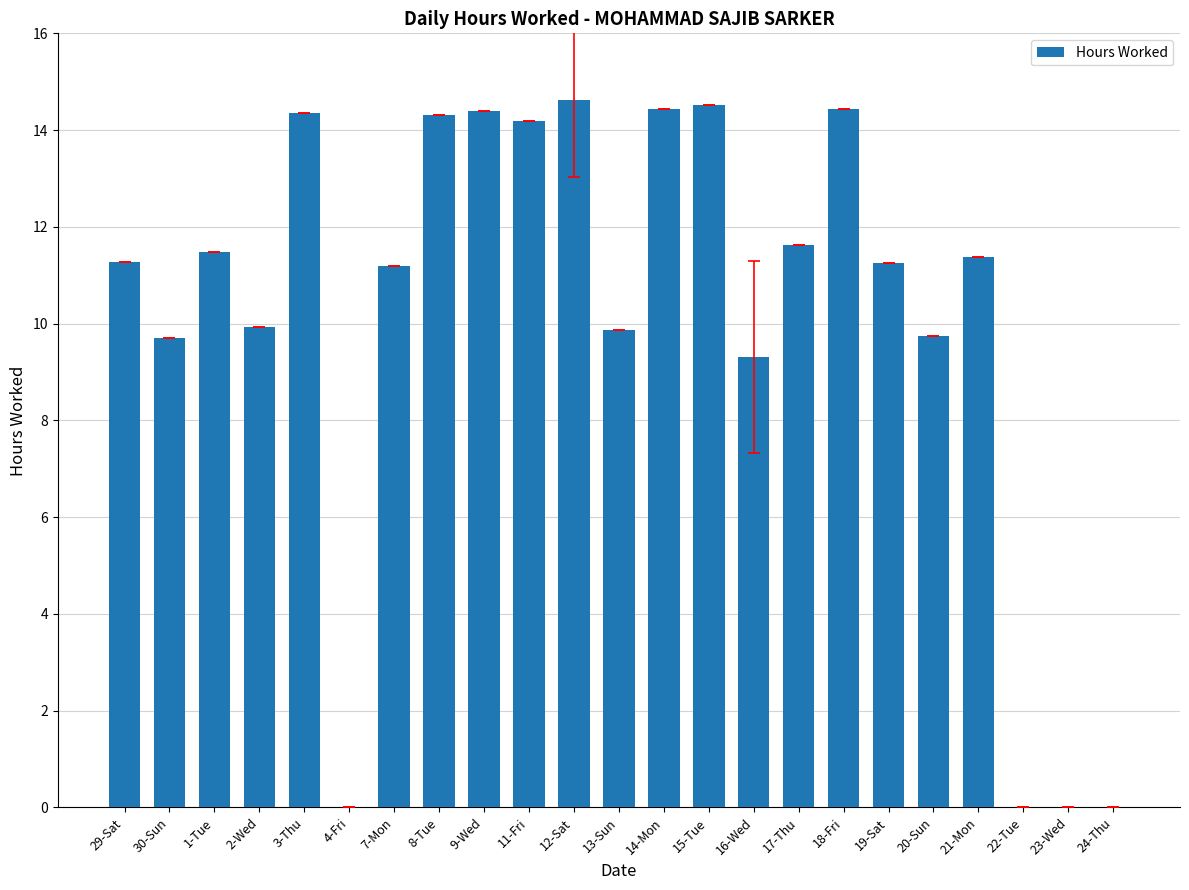

Where does the data first go above 11?

29-Sat